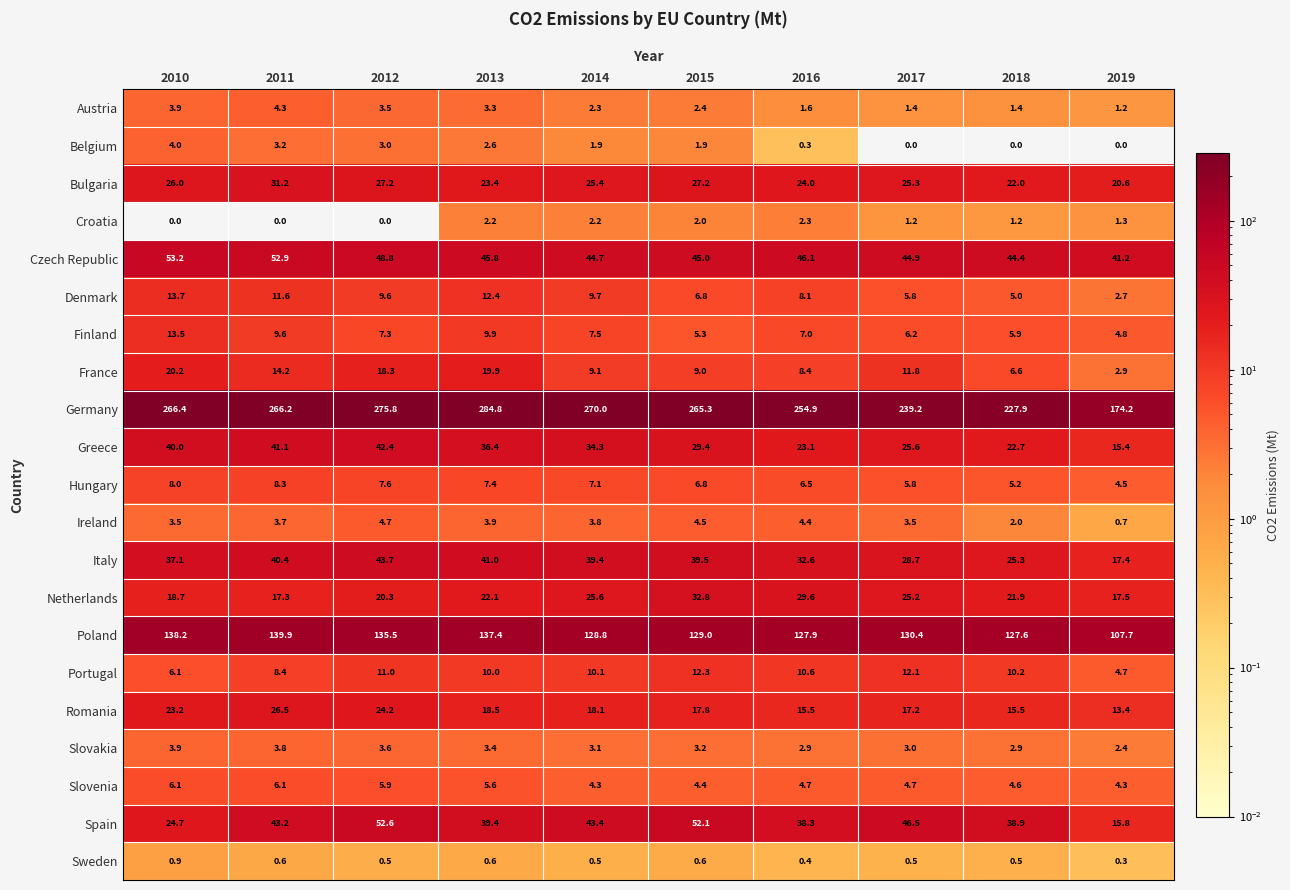

At 2019, list the series in order from largest to smallest.

Germany, Poland, Czech Republic, Bulgaria, Netherlands, Italy, Spain, Greece, Romania, Finland, Portugal, Hungary, Slovenia, France, Denmark, Slovakia, Croatia, Austria, Ireland, Sweden, Belgium